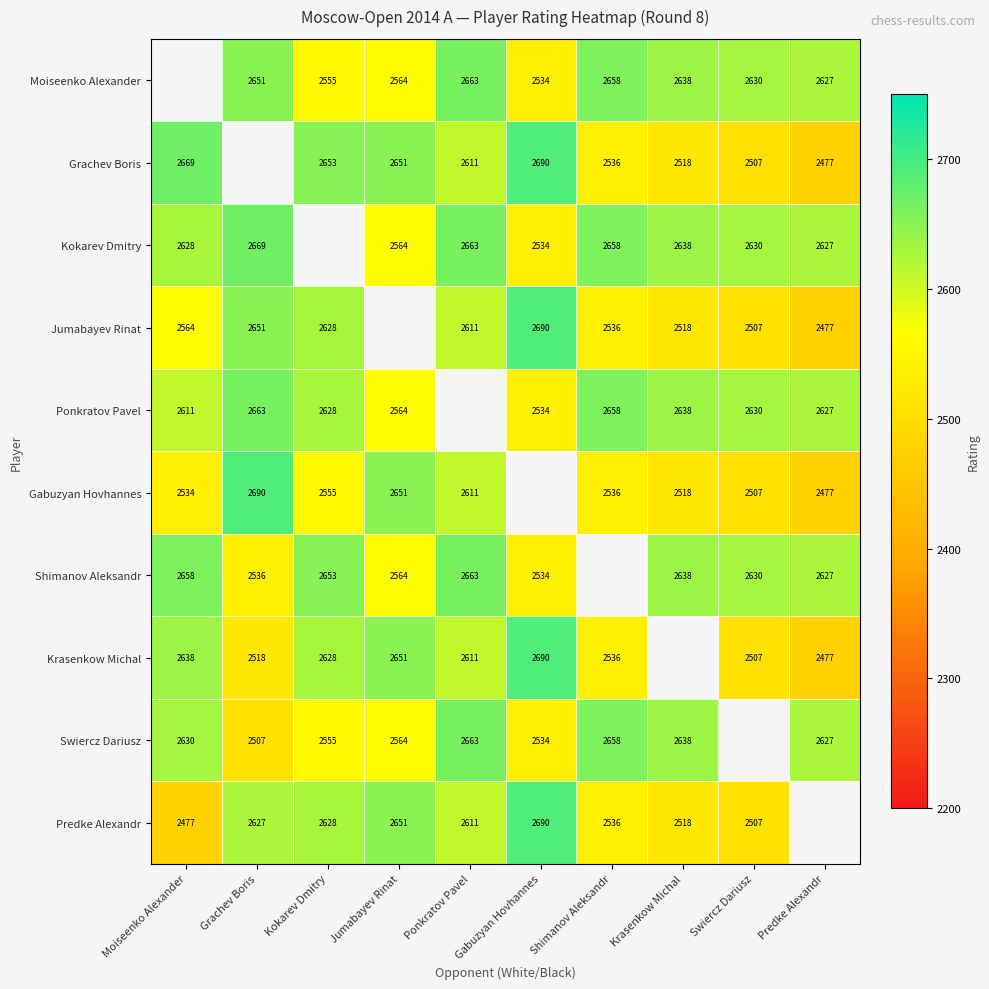

What is the smallest value displayed?

2477.0